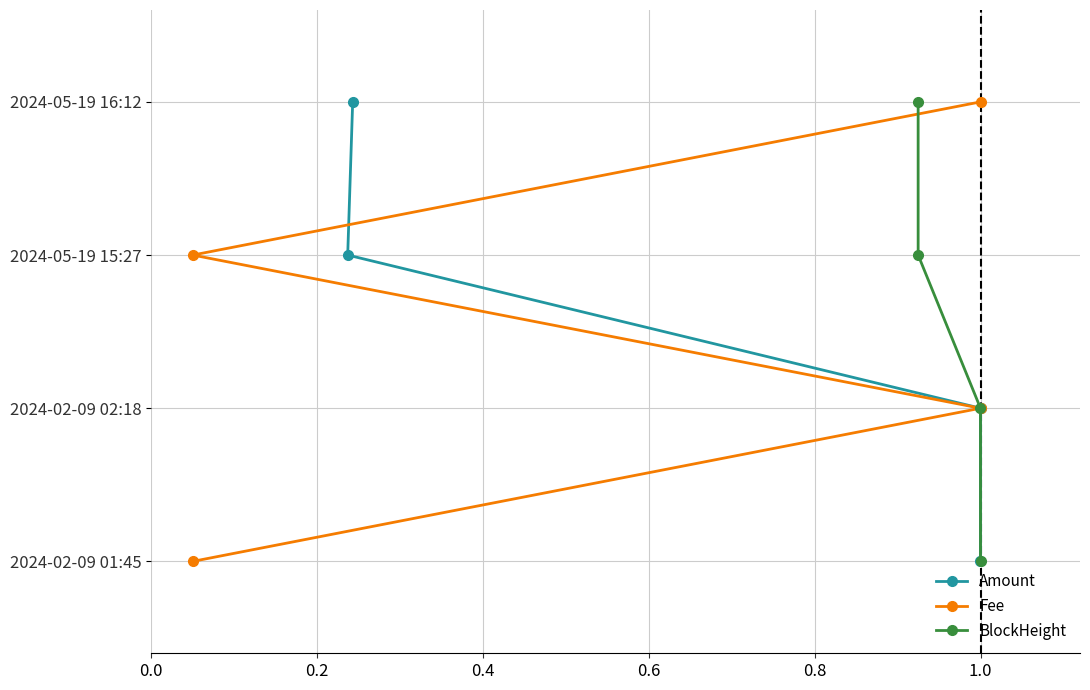

Is the value of Fee at 0.0 greater than the value of Amount at 0.2?

No